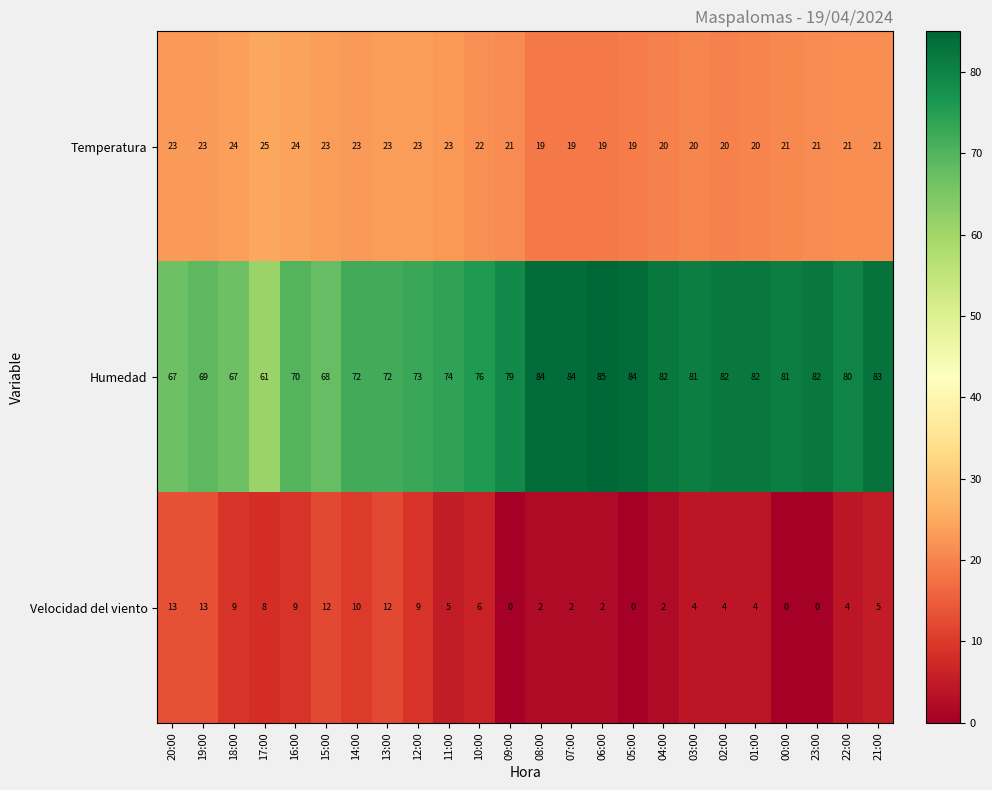

The value of Humedad at 17:00 is 110. True or false?

False